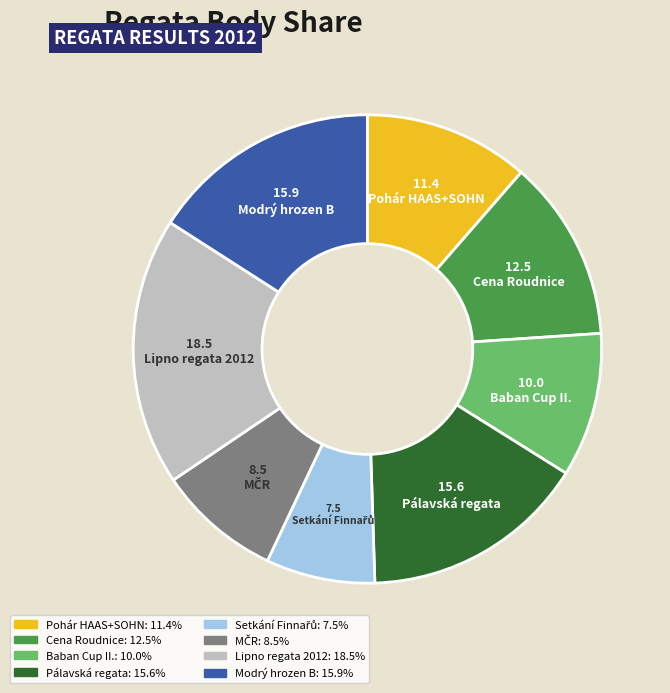

Which slice is the largest?

Lipno regata 2012